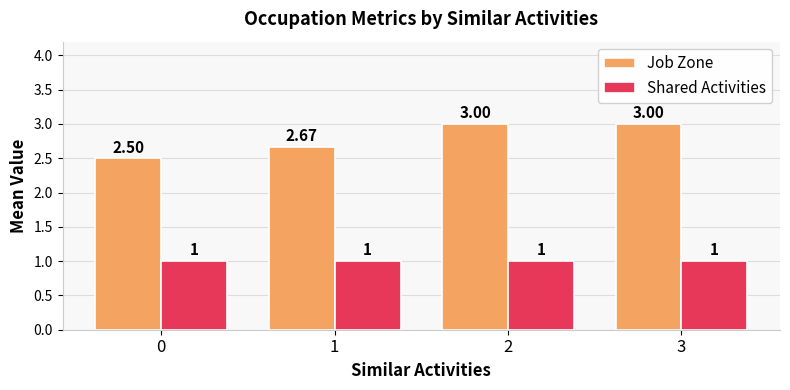

What is the value of the Shared Activities bar at the 1st from the left?

1.0